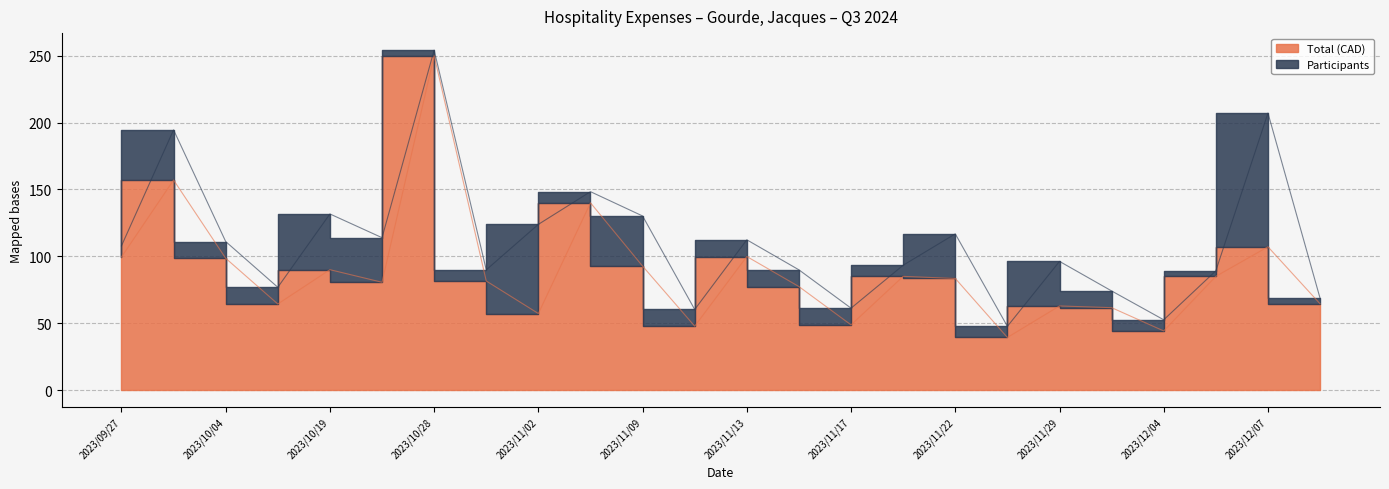

What is the value of the 13th point from the left?

99.8